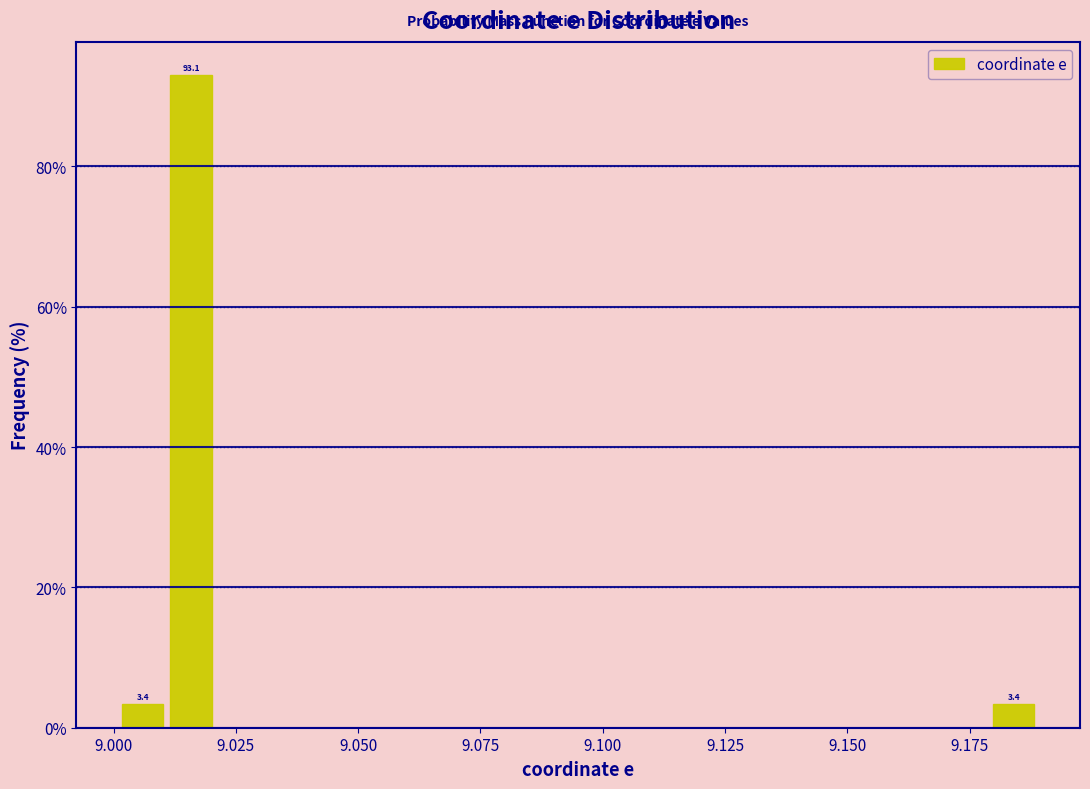

Read against the x-axis, roughly where is the centre of the tallest bar?

9.015